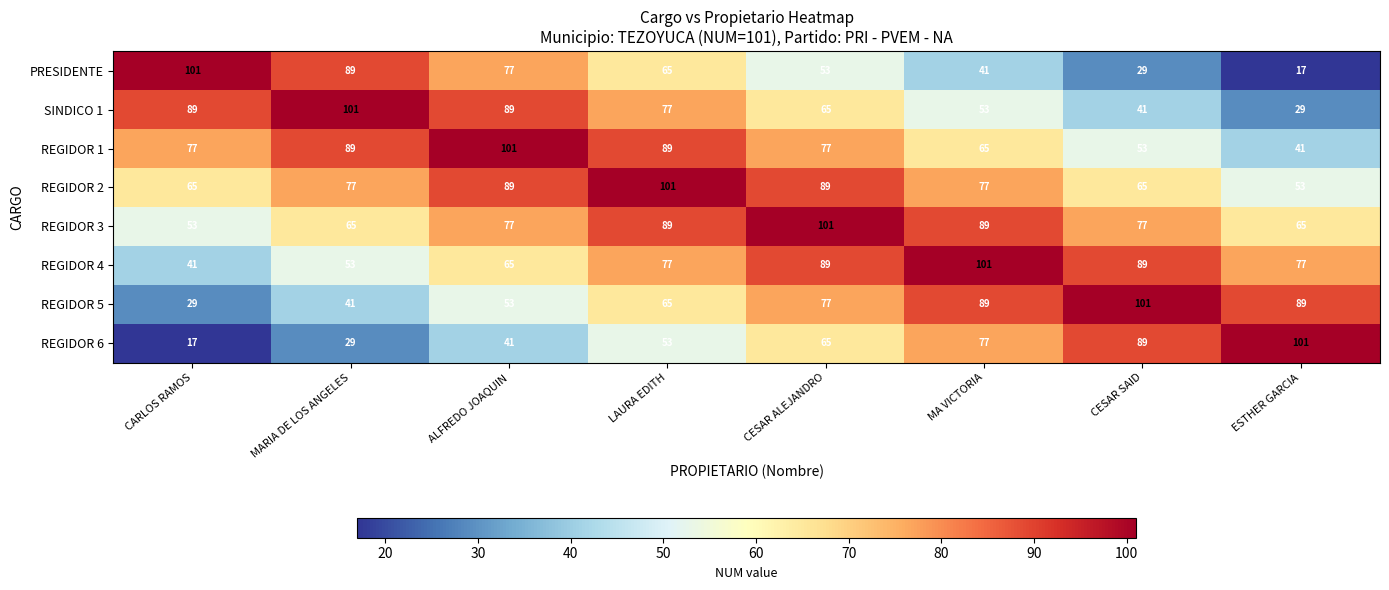

Count the REGIDOR 6 values in the range 41 to 89.

5